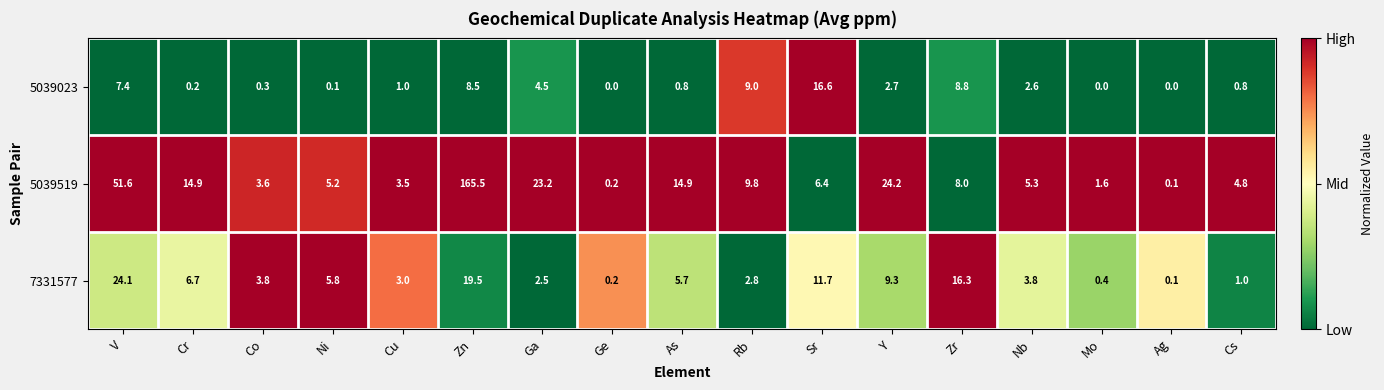

What is the difference between the maximum and minimum values in the 7331577 series?

24.0